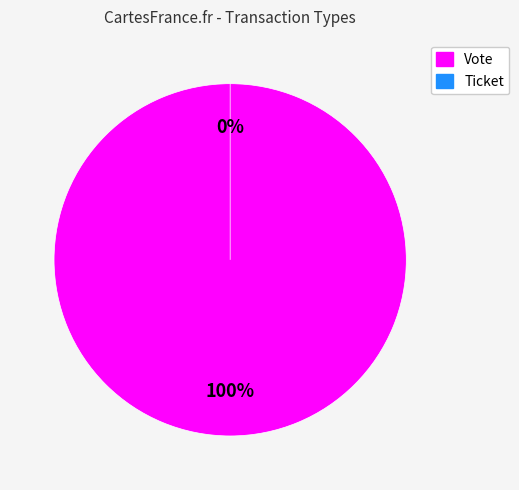

Is there a majority slice in this chart?

Yes